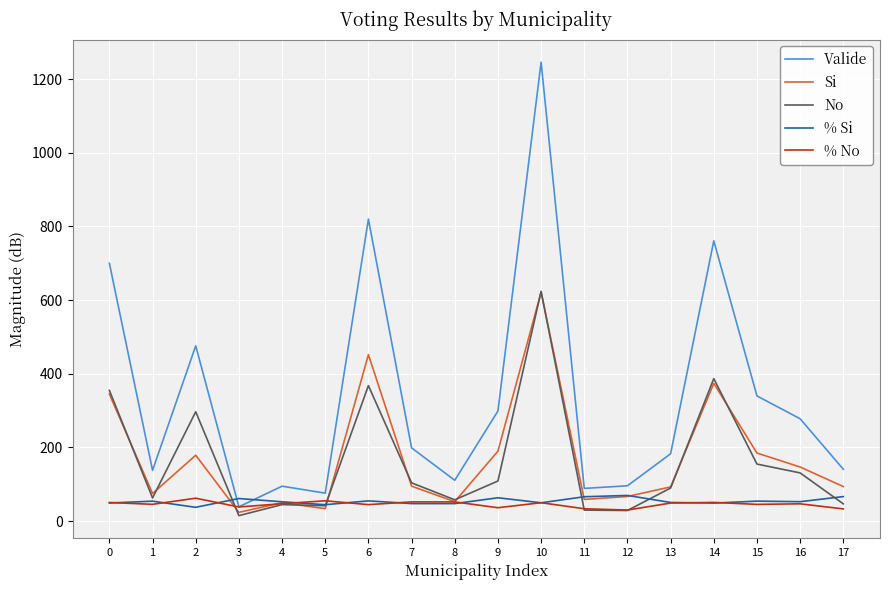

Is this an area chart (filled region under the line)?

No